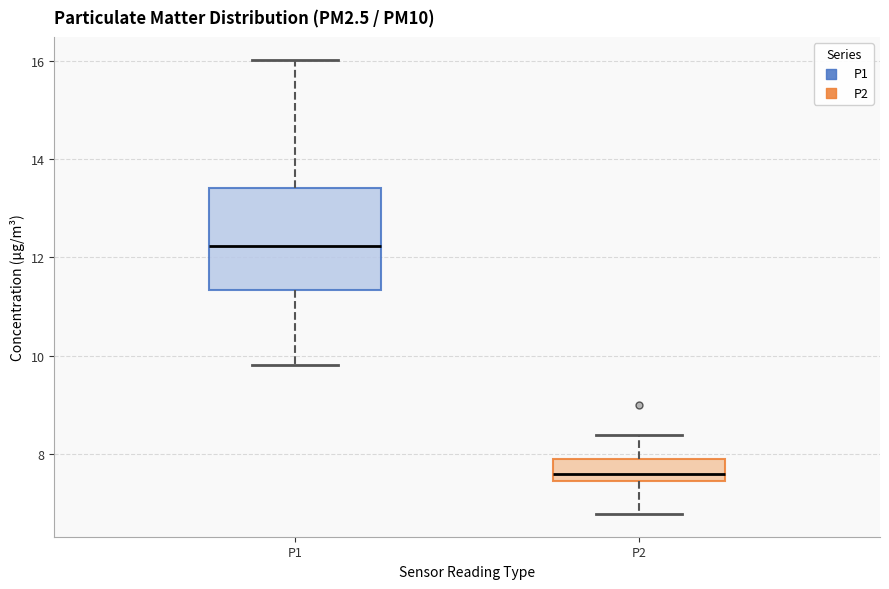

Reading left to right, read every box against the y-axis: the position of its median line, the range the box covers, and the ends of its whiskers. The values are not printed on the chart, so give them approximately, as read against the axis.

P1: median 12.2, box 11.4 to 13.4, whiskers 9.8 to 16.0
P2: median 7.6, box 7.4 to 7.8, whiskers 6.8 to 8.4